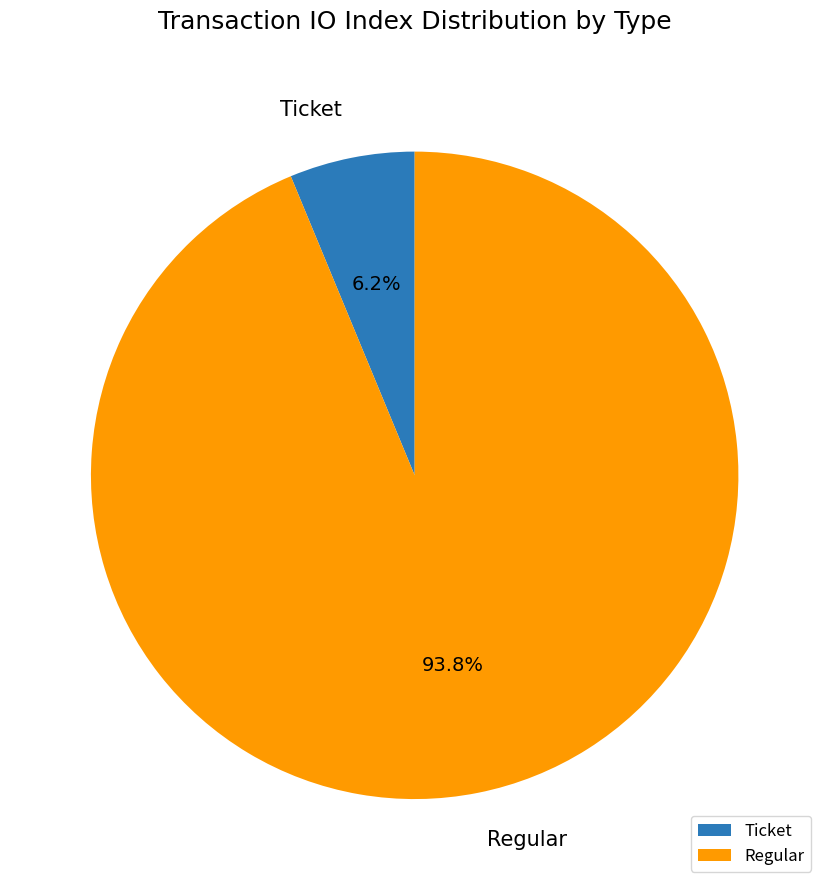

Rank the categories by value from highest to lowest.

Regular, Ticket